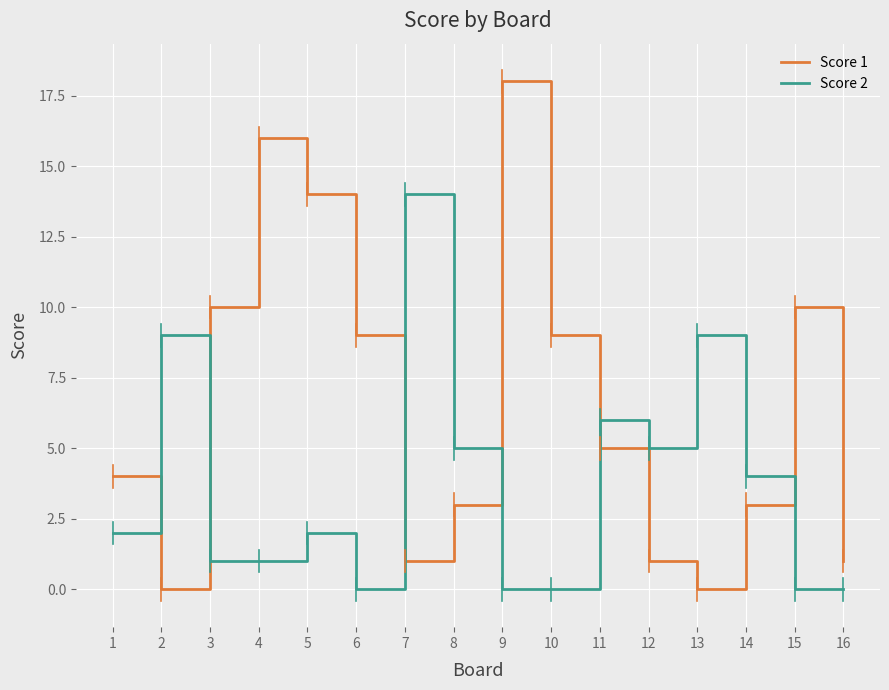

How many intersections are there between Score 1 and Score 2?

6